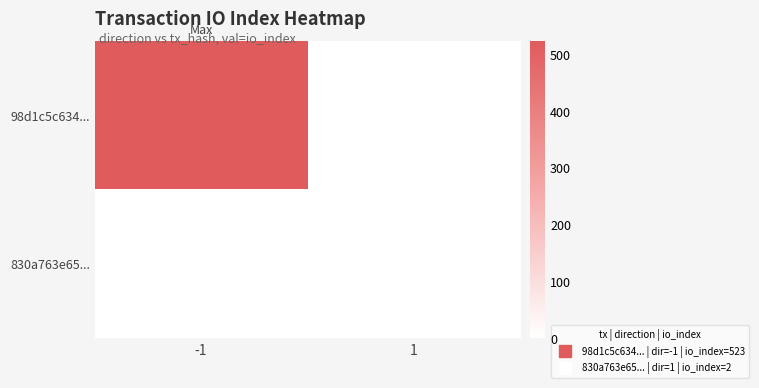

List the series in order of their overall mean, lowest first.

830a763e65..., 98d1c5c634...